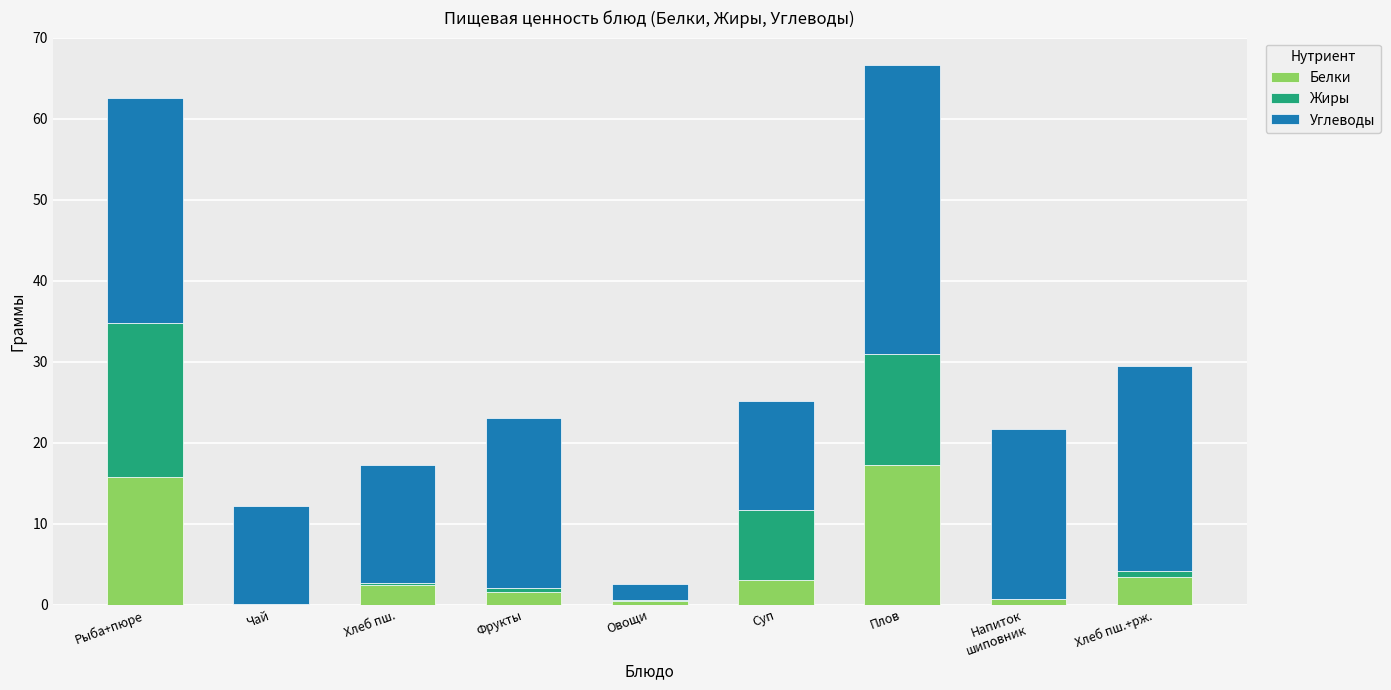

At which label does Белки reach its peak?

Плов